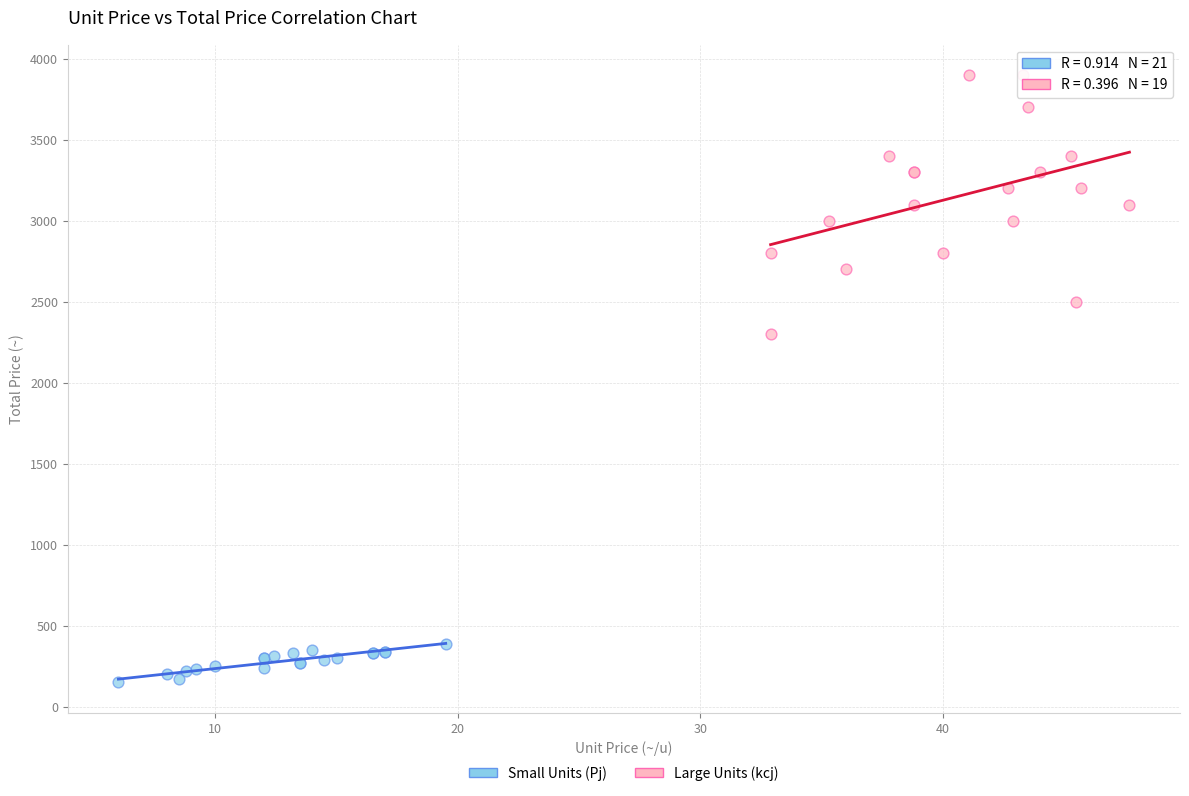

Which series has the largest Y range (max minus min)?

Large Units (kcj)